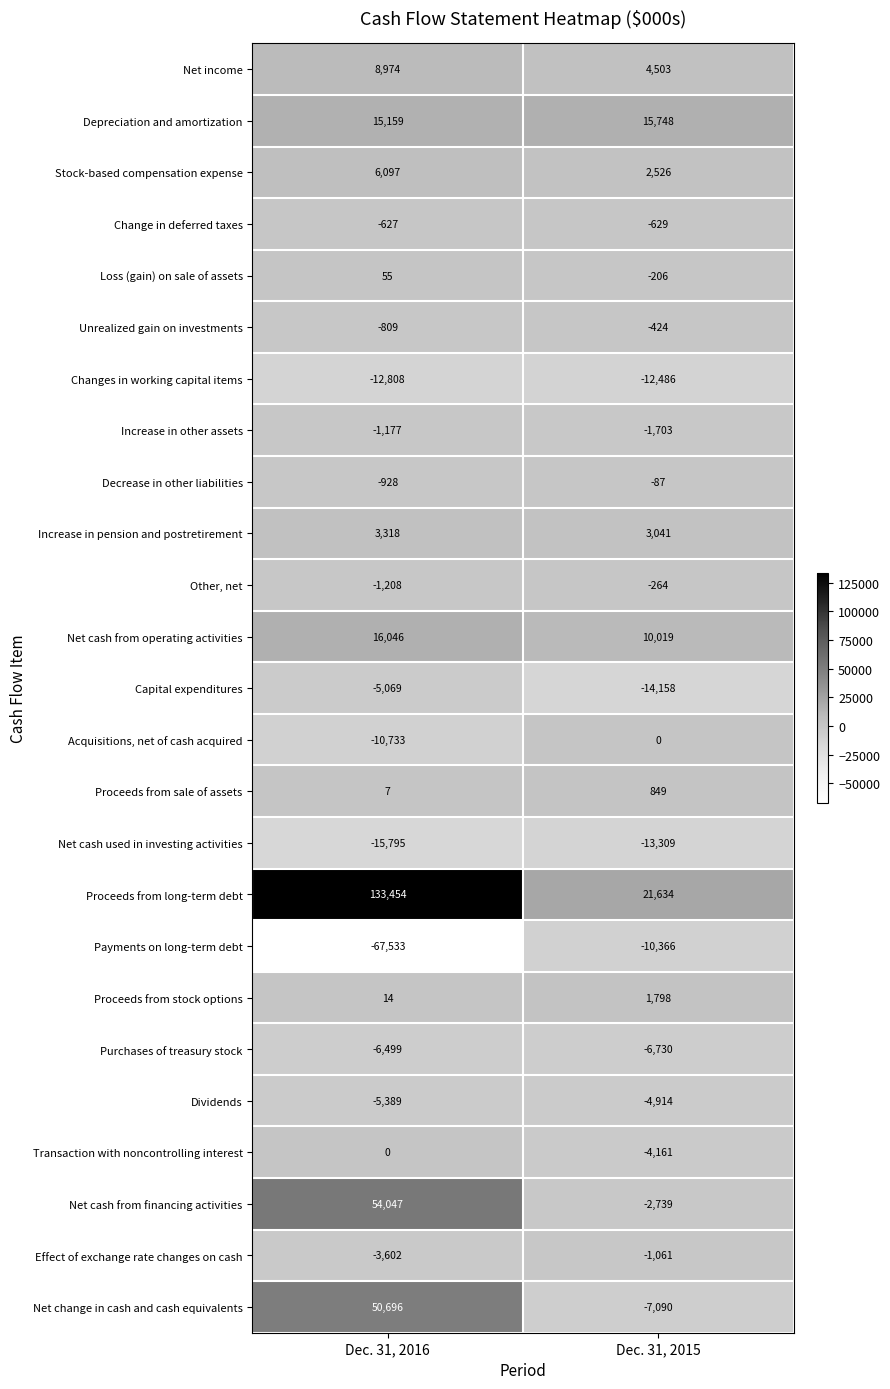

What is the sum of all Net change in cash and cash equivalents values?

43606